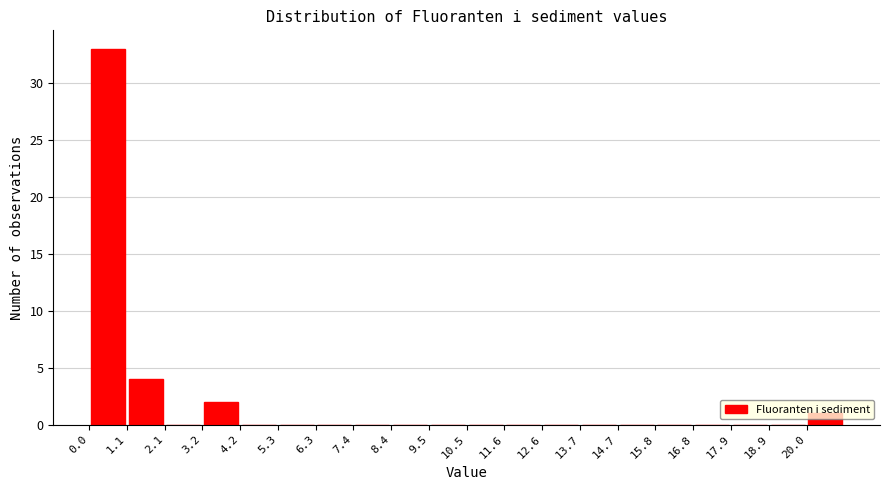

Over which range of the x-axis is the bar tallest?

0.0 to 1.0